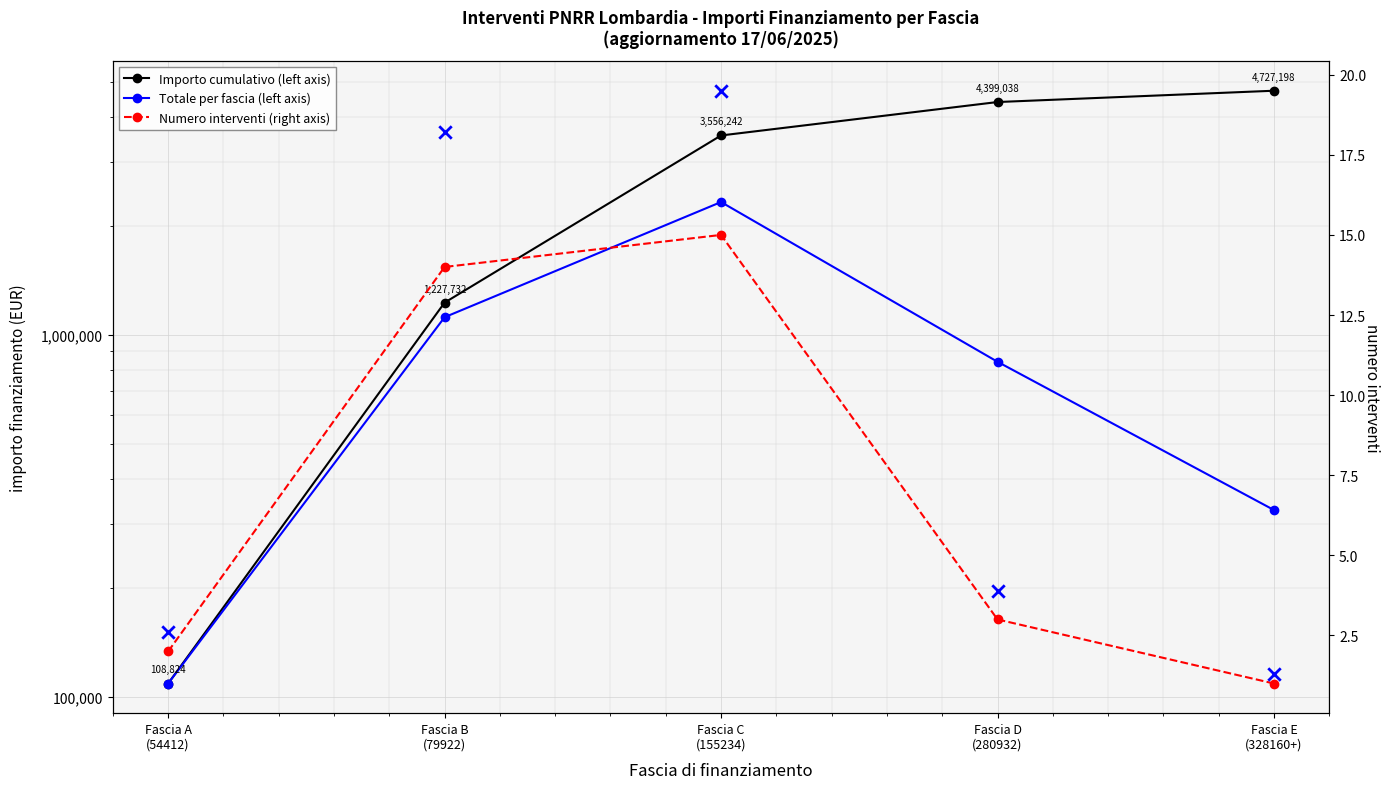

What is the total value across all series at Fascia A
(54412)?

217652.6